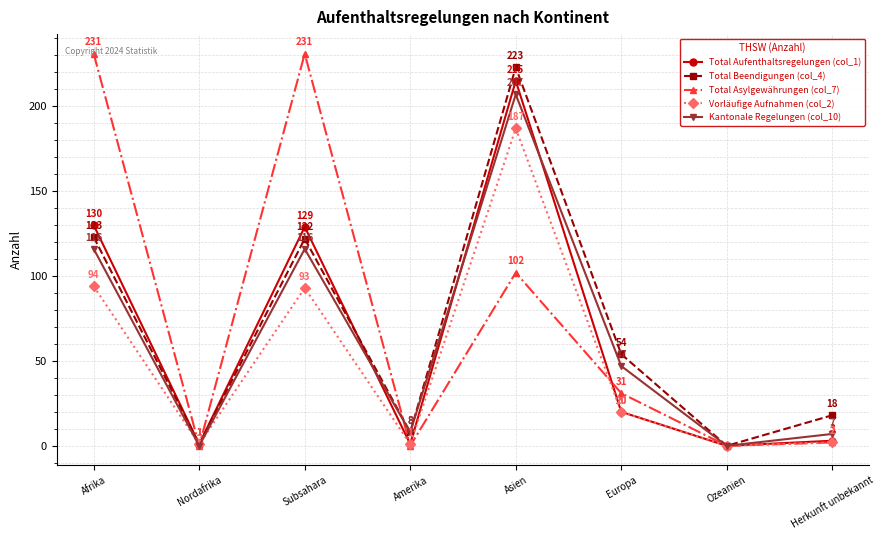

Which series ends up on top after the final intersection of Kantonale Regelungen (col_10) and Total Asylgewährungen (col_7)?

Kantonale Regelungen (col_10)